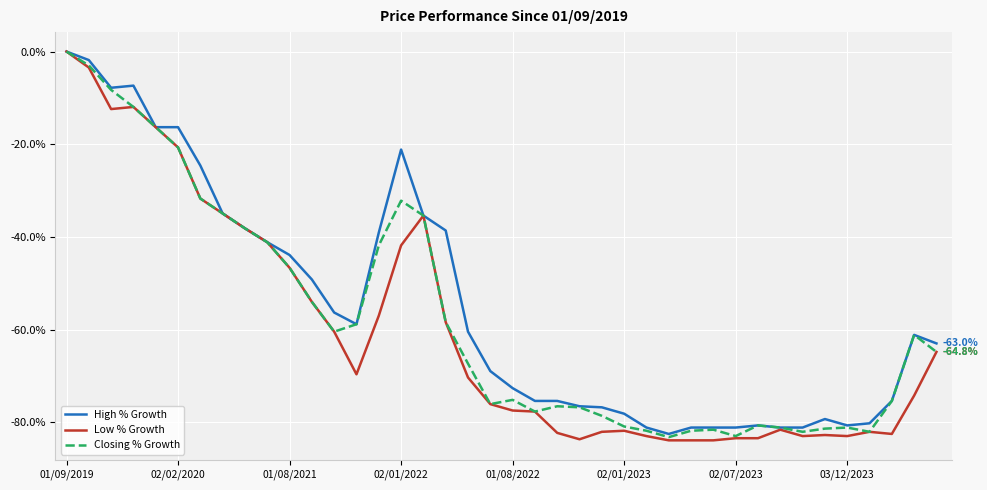

What is the minimum value shown in the chart?

-83.9